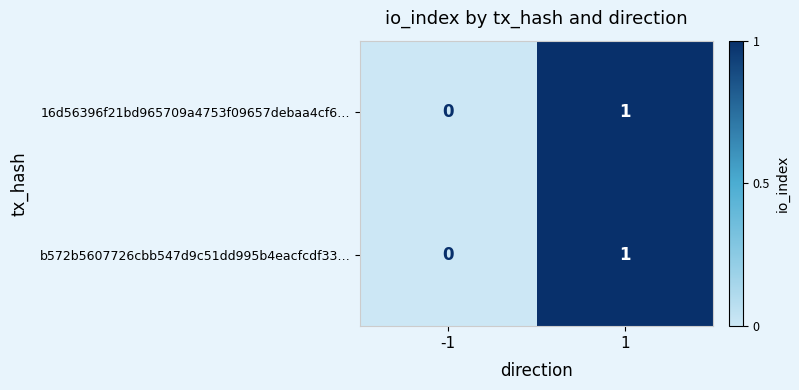

Which label corresponds to the smallest value in the chart?

-1